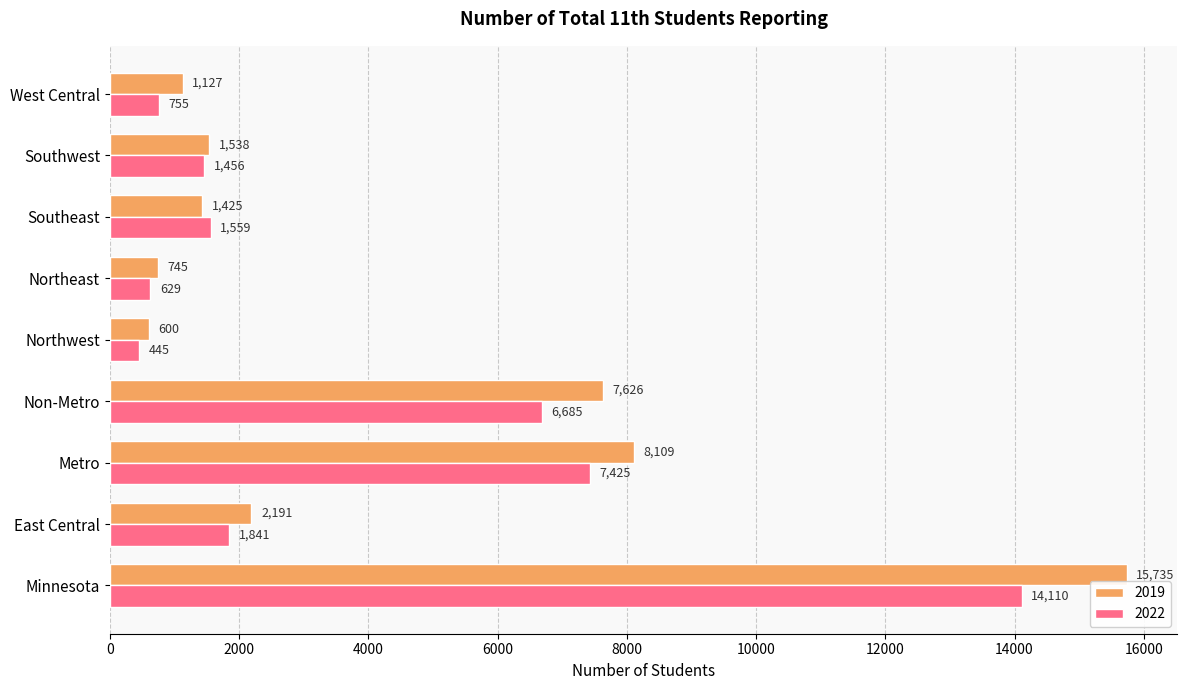

At Southwest, list the series in order from largest to smallest.

2019, 2022